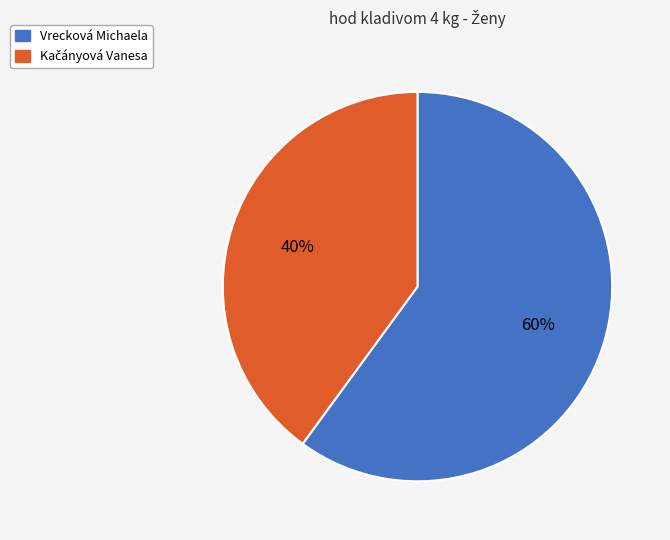

To the nearest percent, what percentage of the pie is Vrecková Michaela?

60%